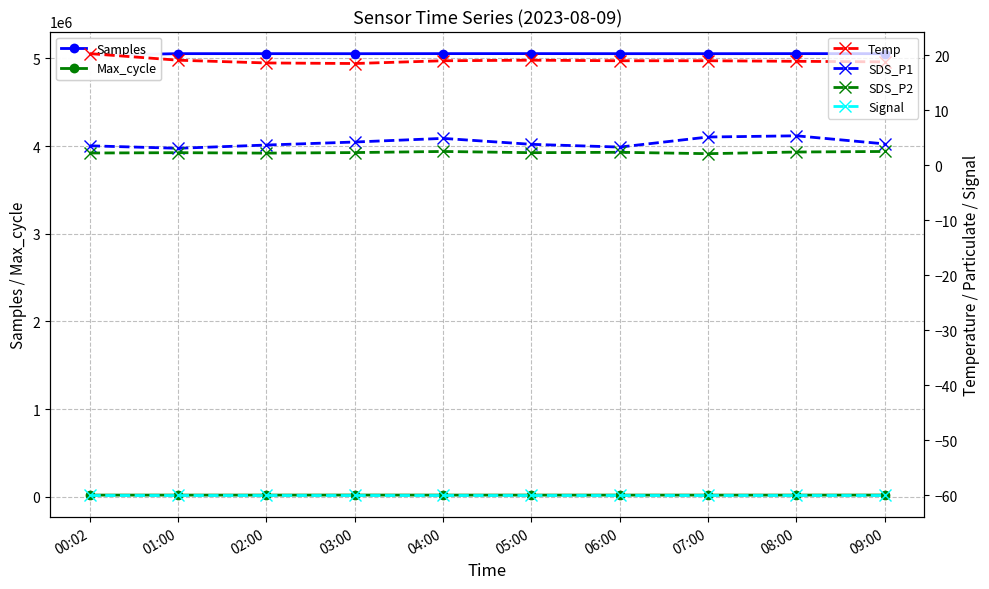

What is the total value across all series at 04:00?

5074174.4